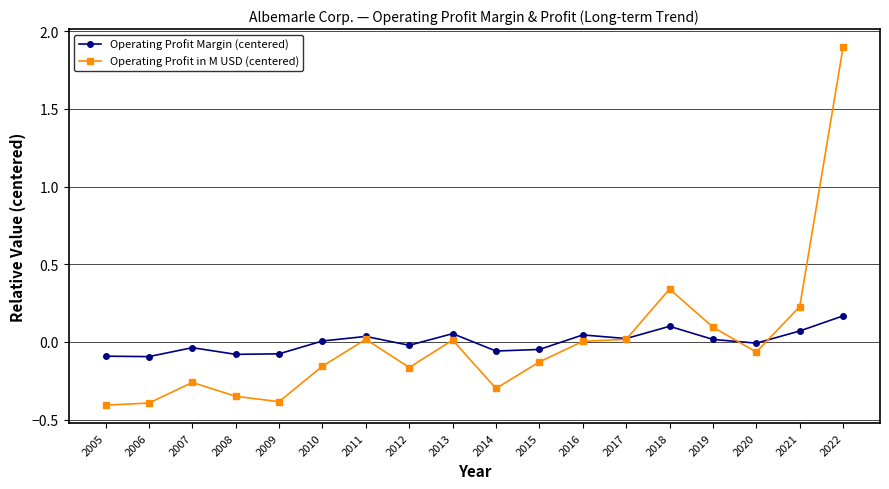

How many categories are shown in the chart?

18